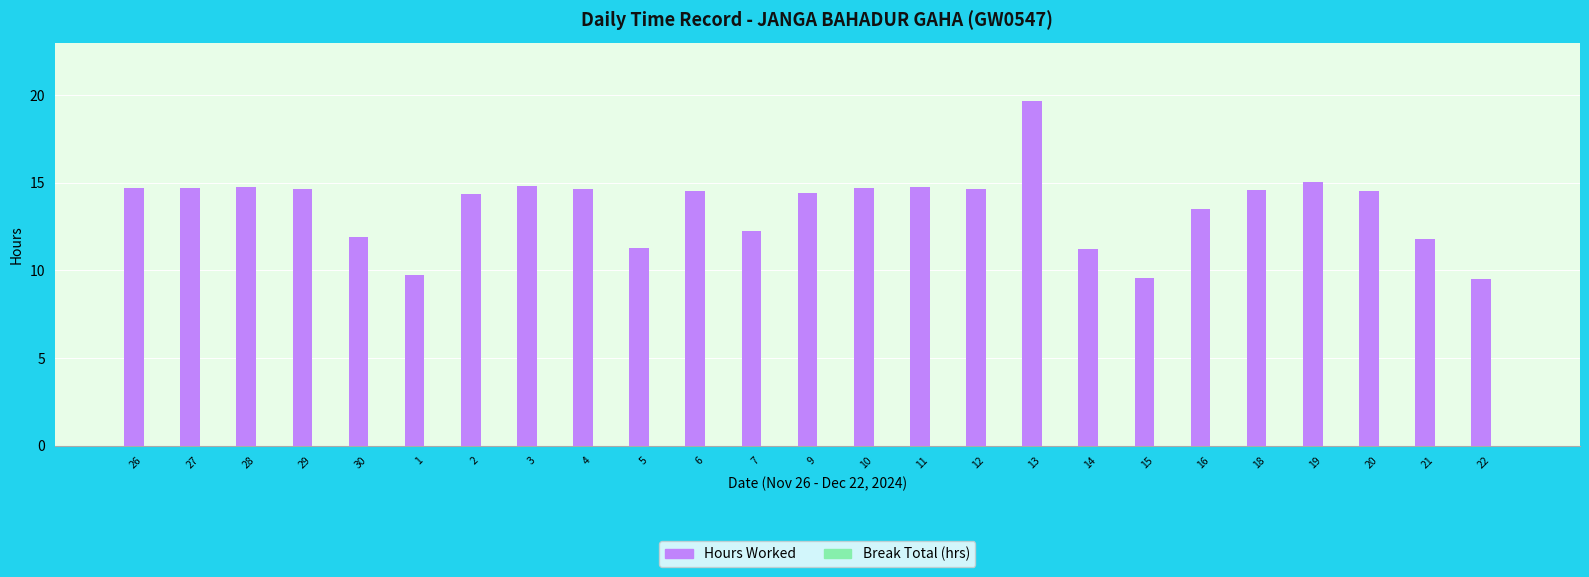

Between 3 and 21, which is larger?

3